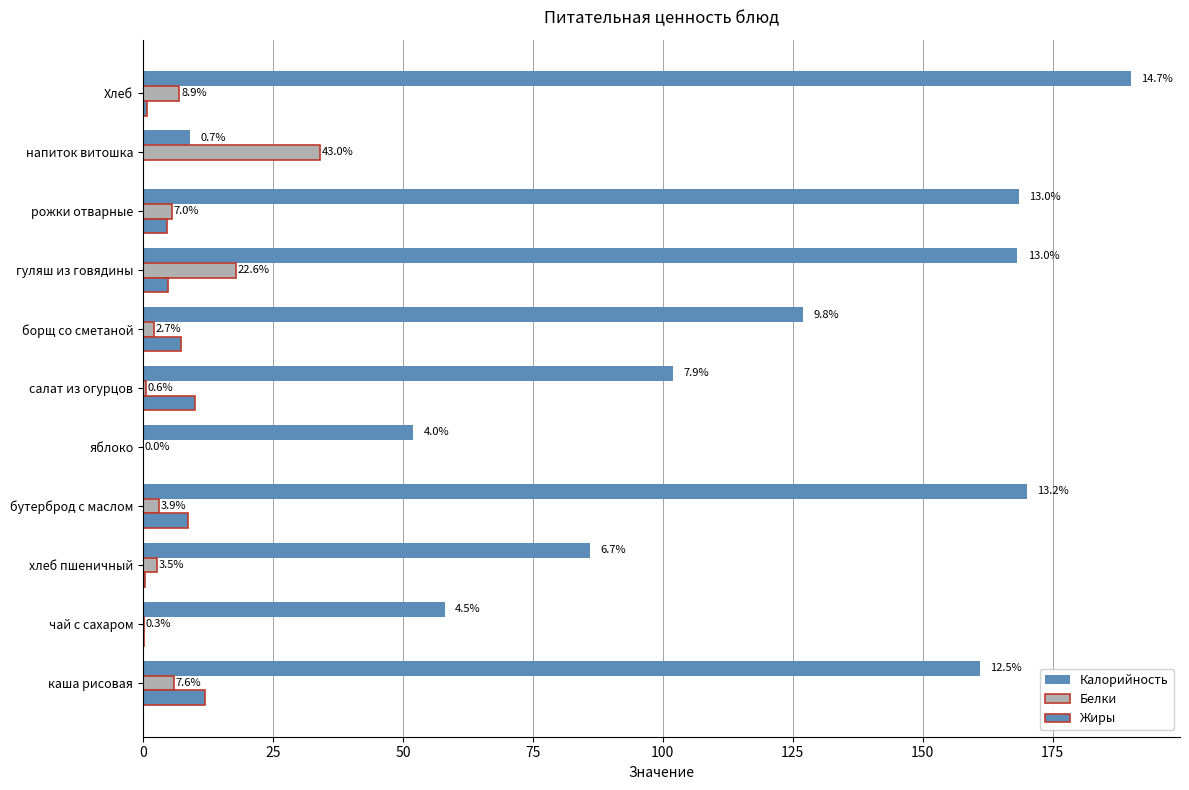

What are all the series names shown in the legend?

Калорийность, Белки, Жиры